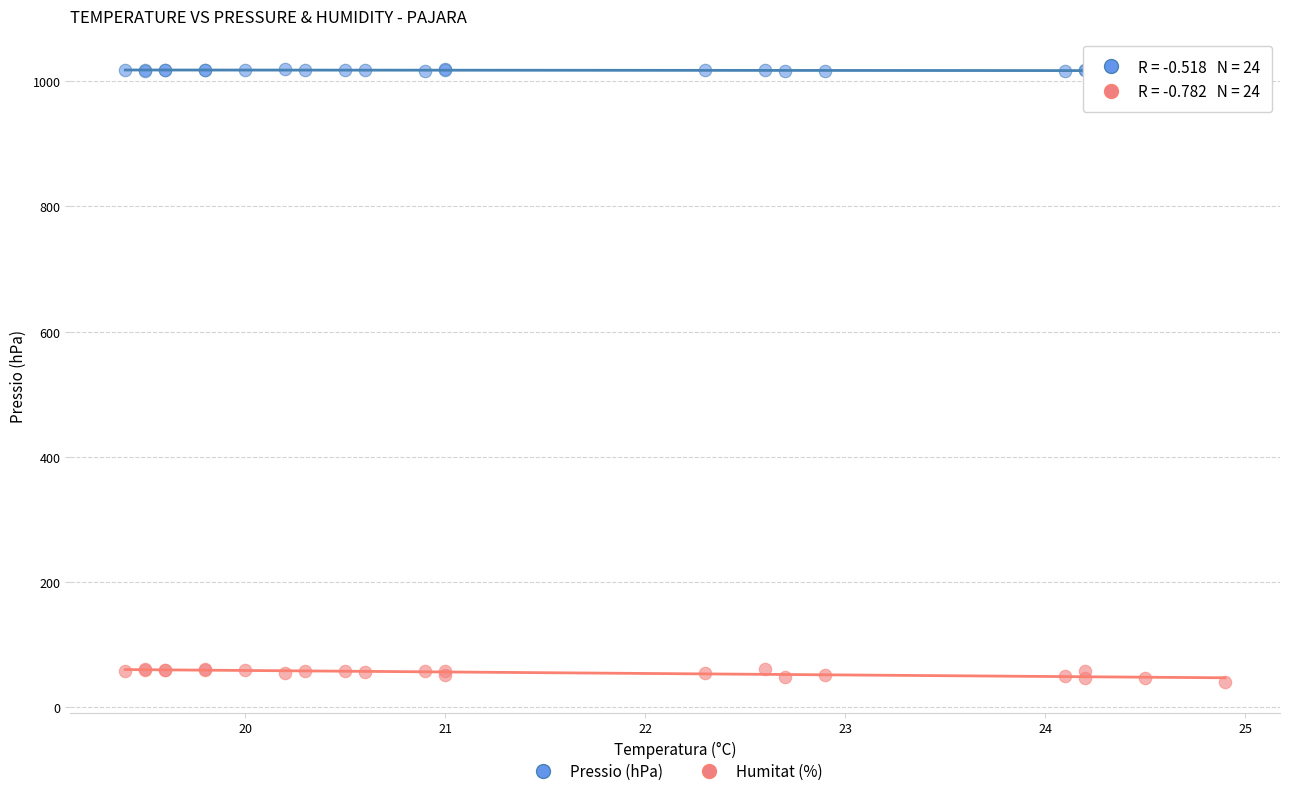

What is the X range (max minus min) for the scatter plot?

5.5